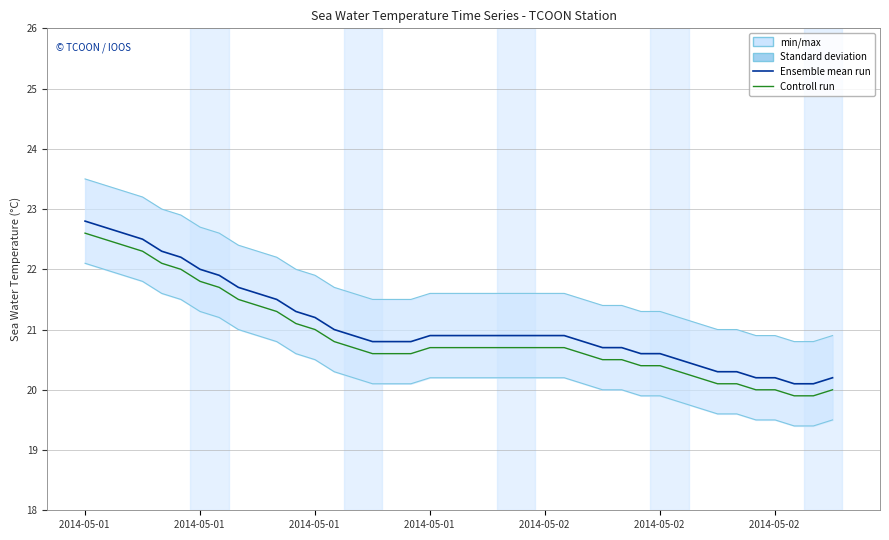

What is the average value of the Controll run series?

20.9